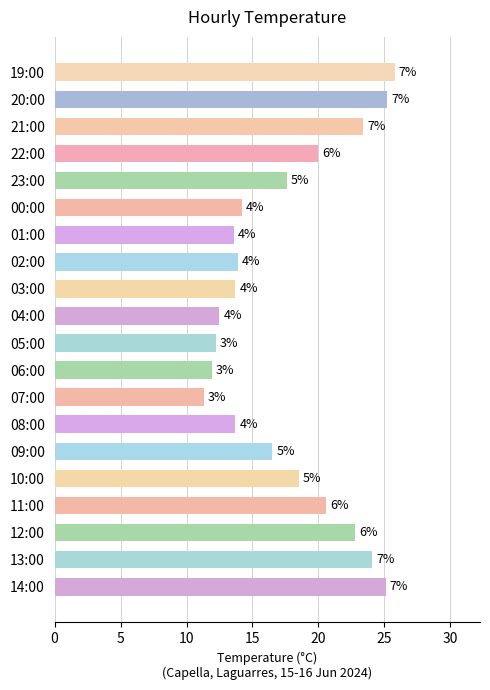

Are the bars horizontal?

Yes